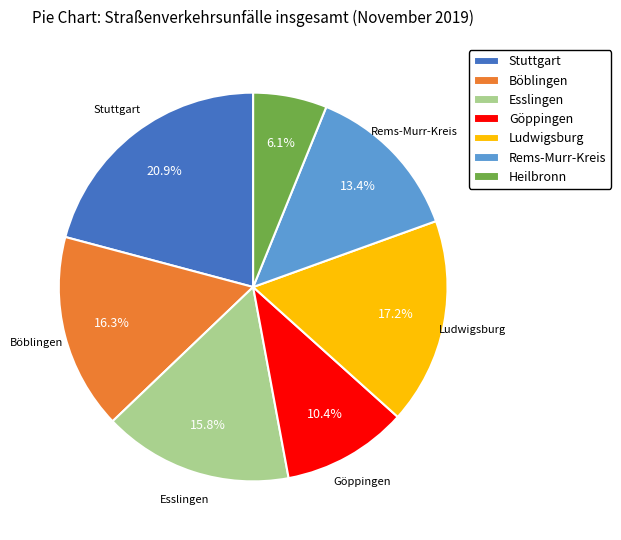

The Göppingen slice represents 15% of the pie. True or false?

False